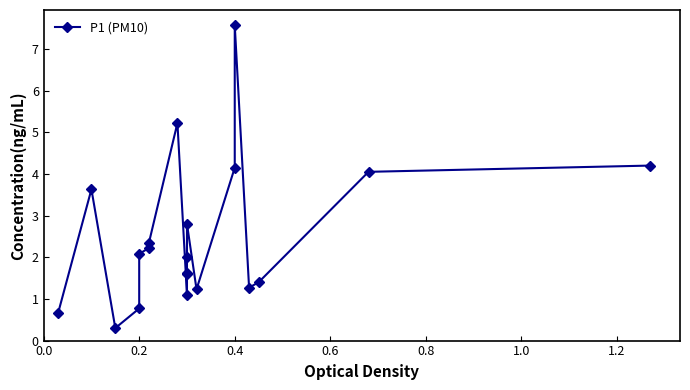

What position from the left is 0.4?

3